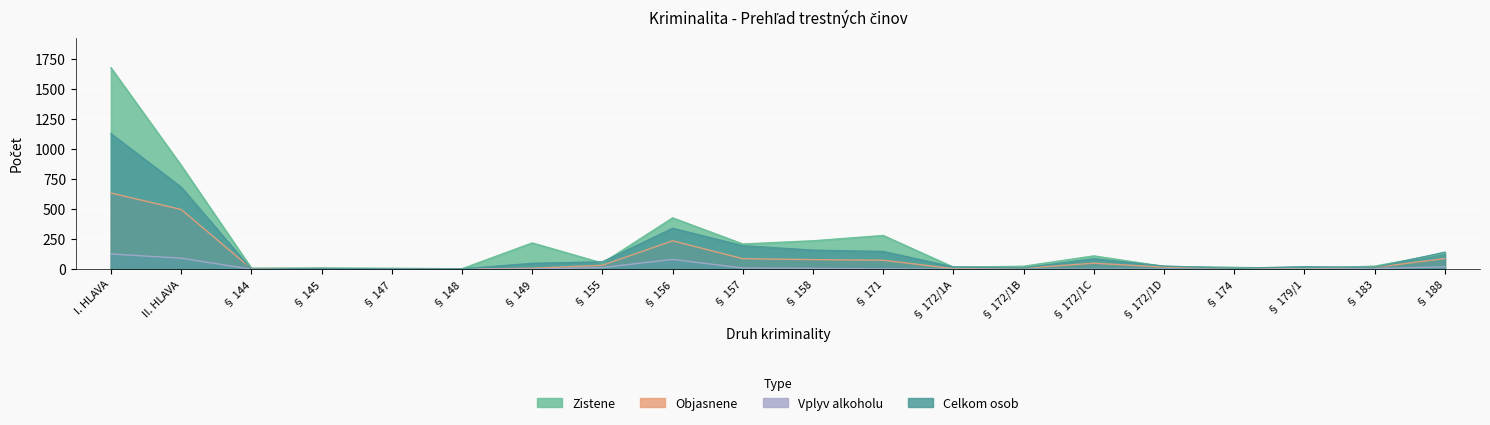

True or false: Vplyv alkoholu and Objasnene intersect in this chart.

False